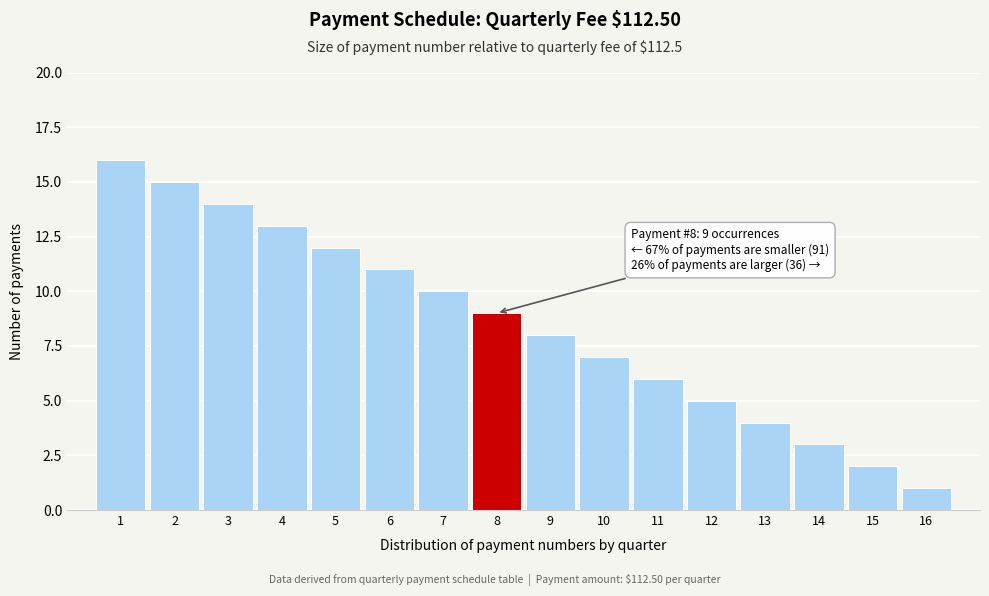

Reading left to right, list all the values displayed in this chart.

1=16	2=15	3=14	4=13	5=12	6=11	7=10	8=9	9=8	10=7	11=6	12=5	13=4	14=3	15=2	16=1